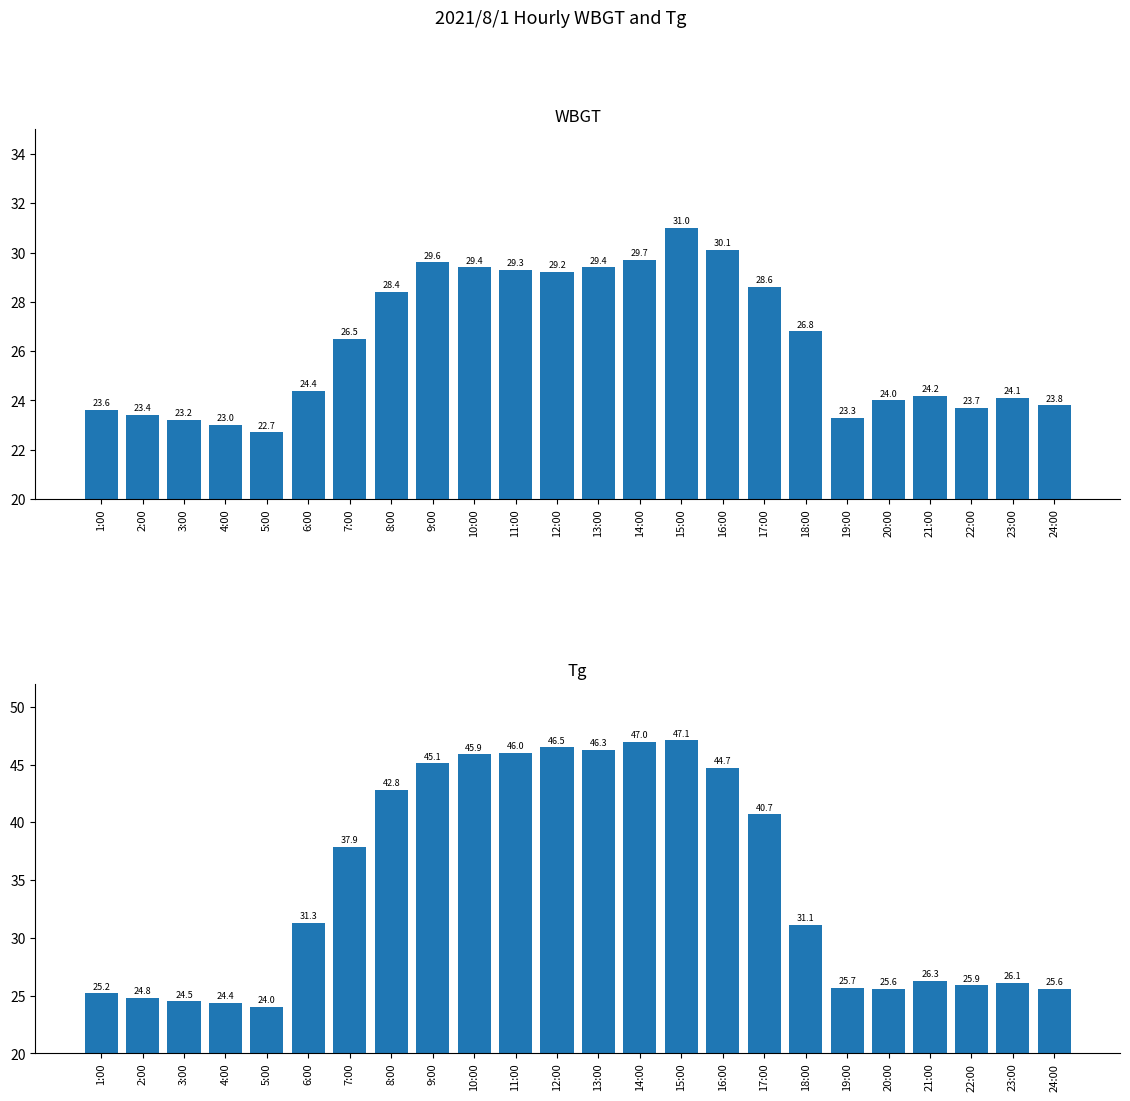

What is the total value across all series at 14:00?

76.7